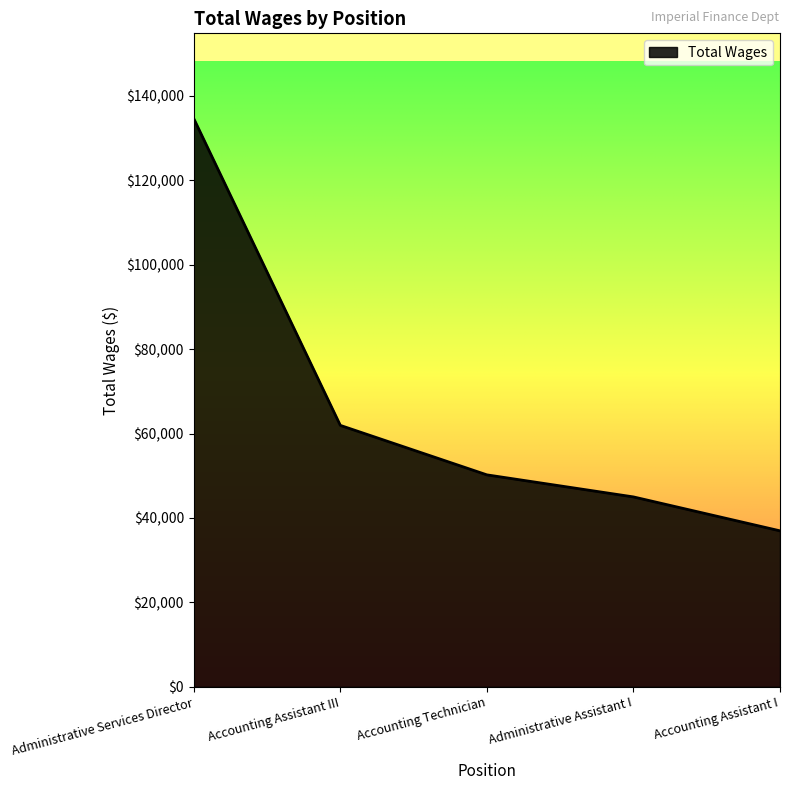

What is the maximum value shown in the chart?

134634